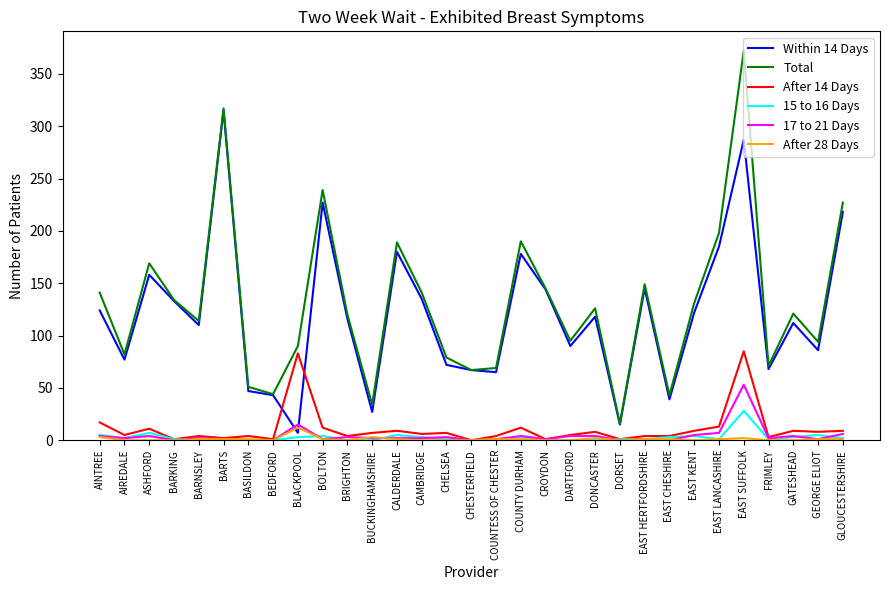

Count the number of data series in this chart.

6